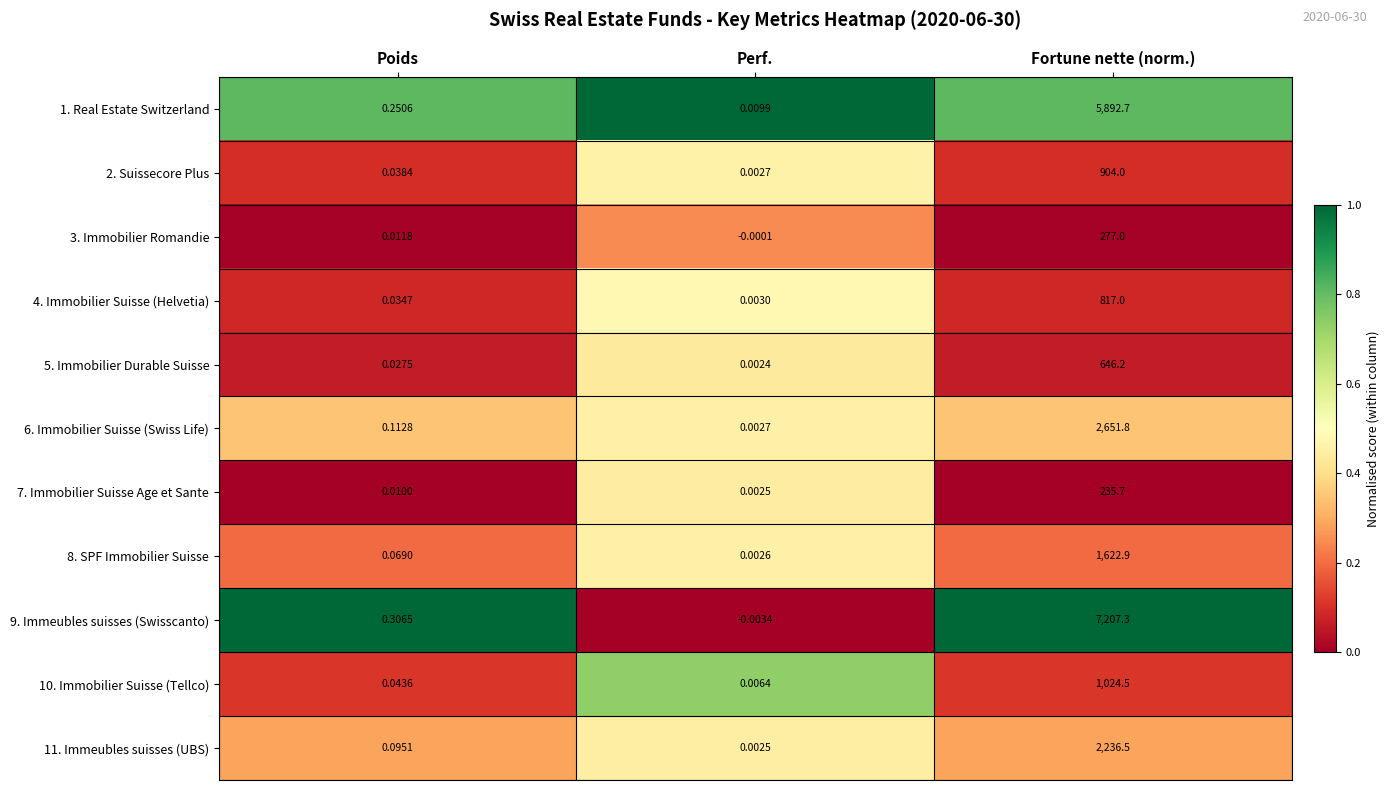

Which label corresponds to the largest value in the chart?

Fortune nette (norm.)